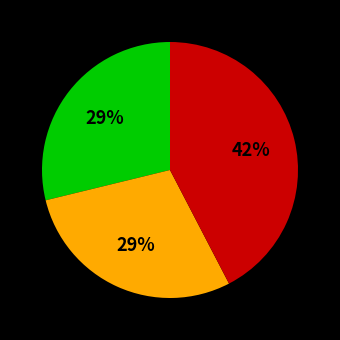

Is there any slice that represents more than half of the pie?

No